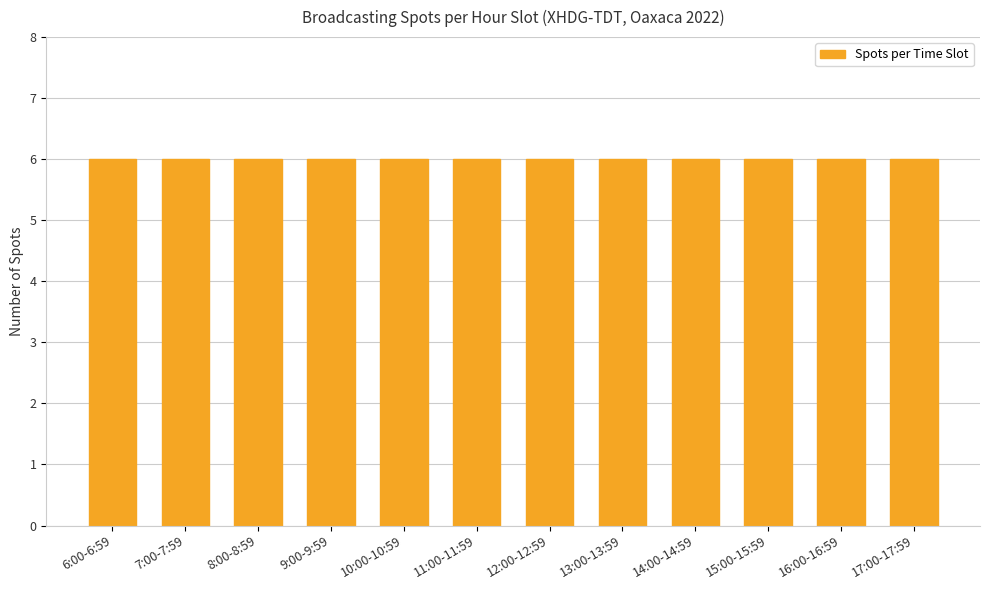

What is the average value?

6